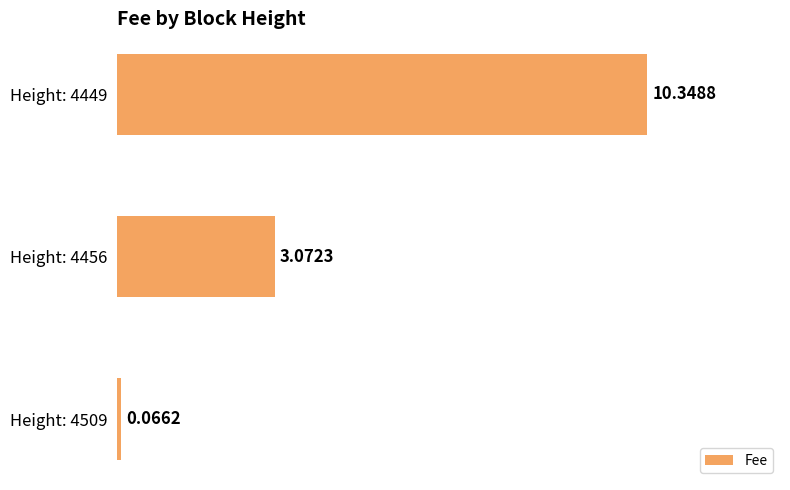

What is the change in value from Height: 4456 to Height: 4449?

+7.3